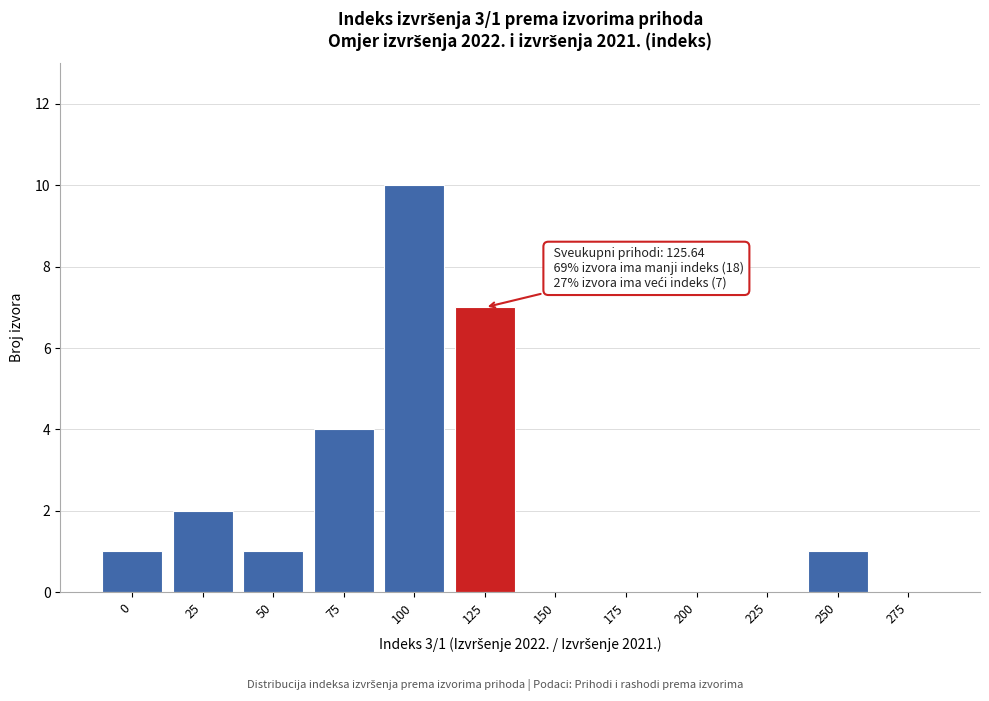

Reading right to left, what are all the values shown in this chart?

275=0	250=1	225=0	200=0	175=0	150=0	125=7	100=10	75=4	50=1	25=2	0=1